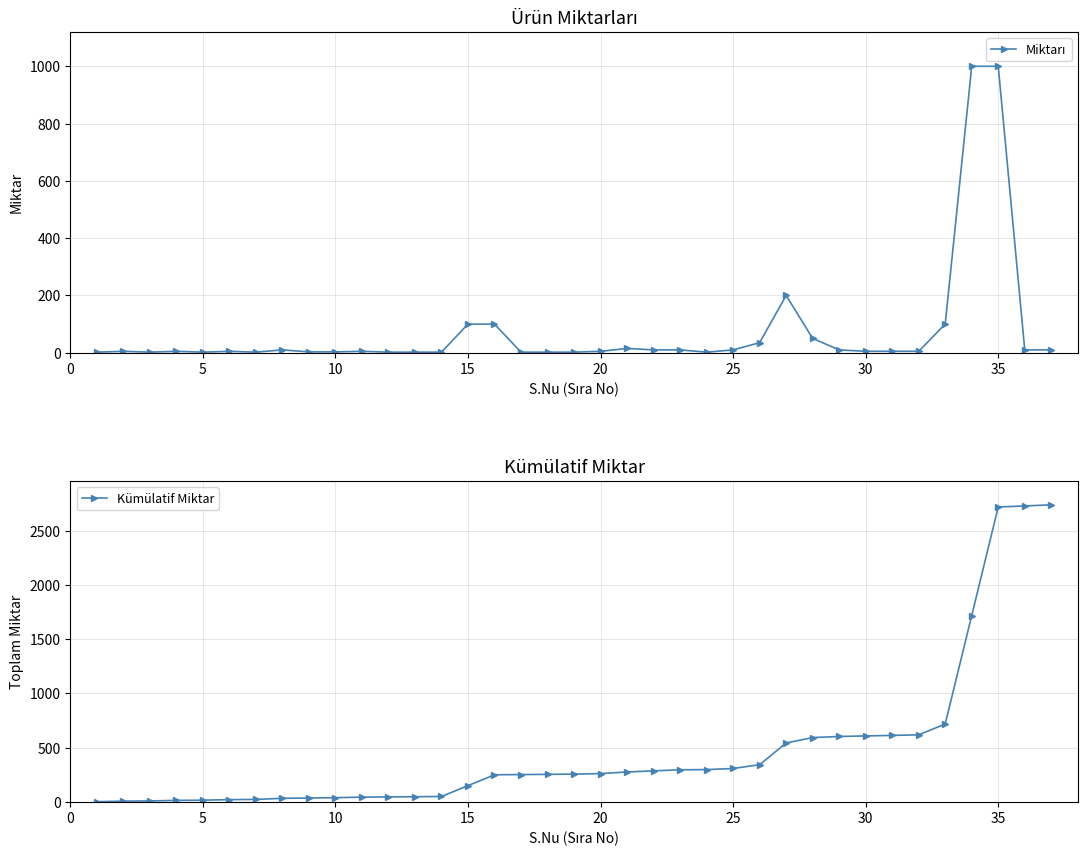

What is the maximum value for Kümülatif Miktar?

2738